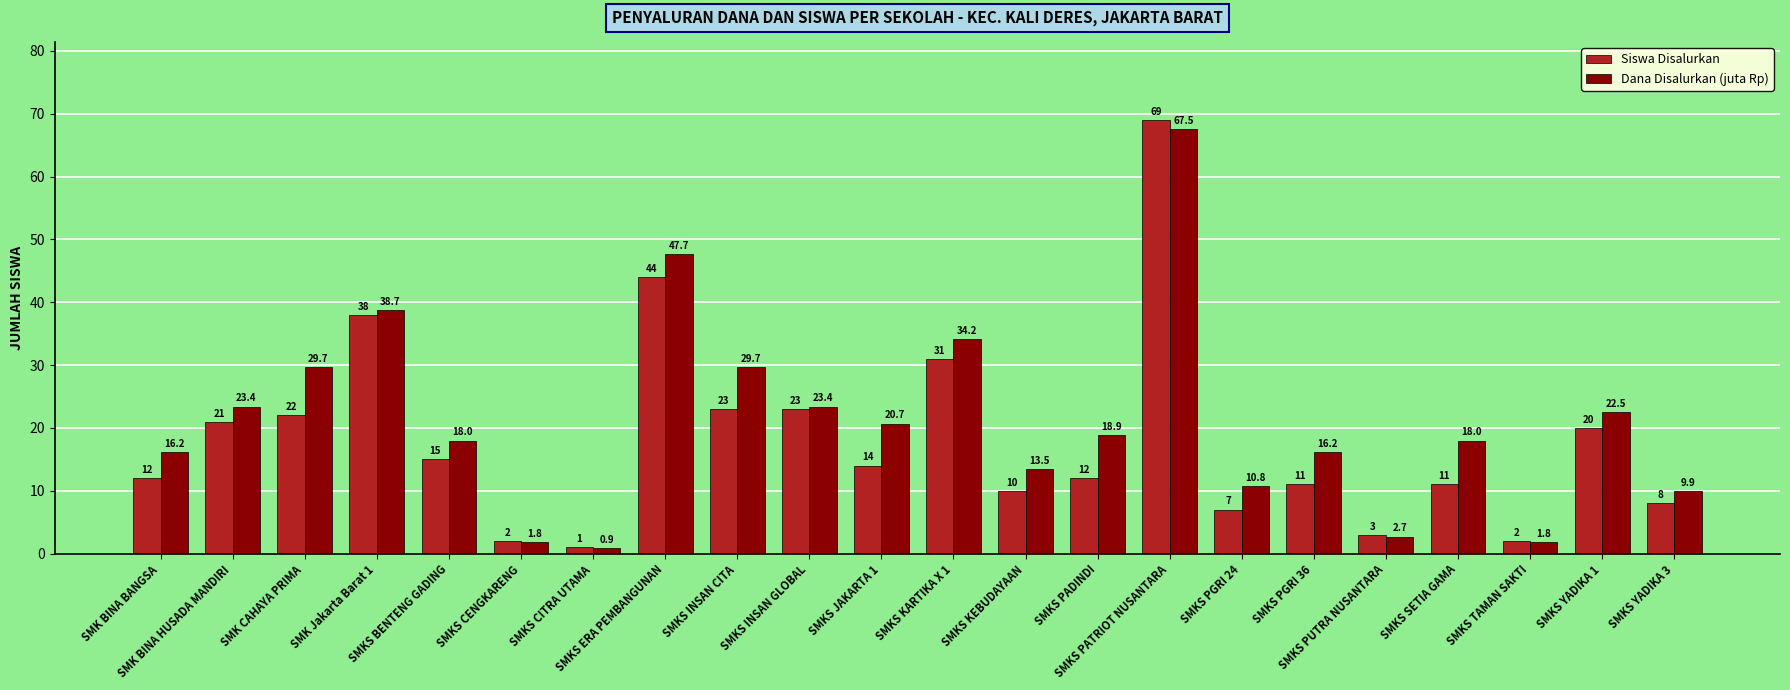

True or false: Siswa Disalurkan has a value of 1.5 at SMKS PGRI 24.

False